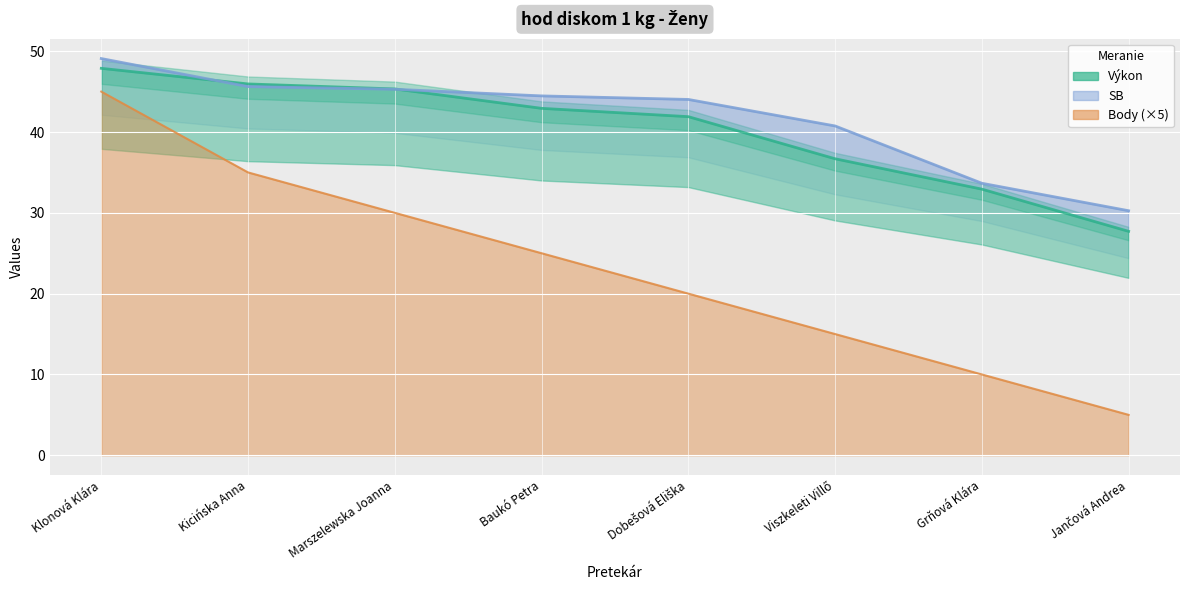

Which series has the largest total across all categories?

SB